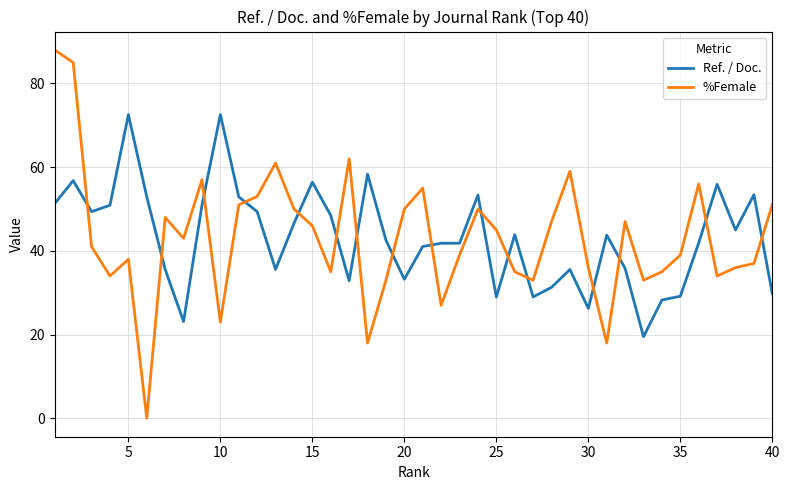

Which series ends up on top after the final intersection of %Female and Ref. / Doc.?

%Female